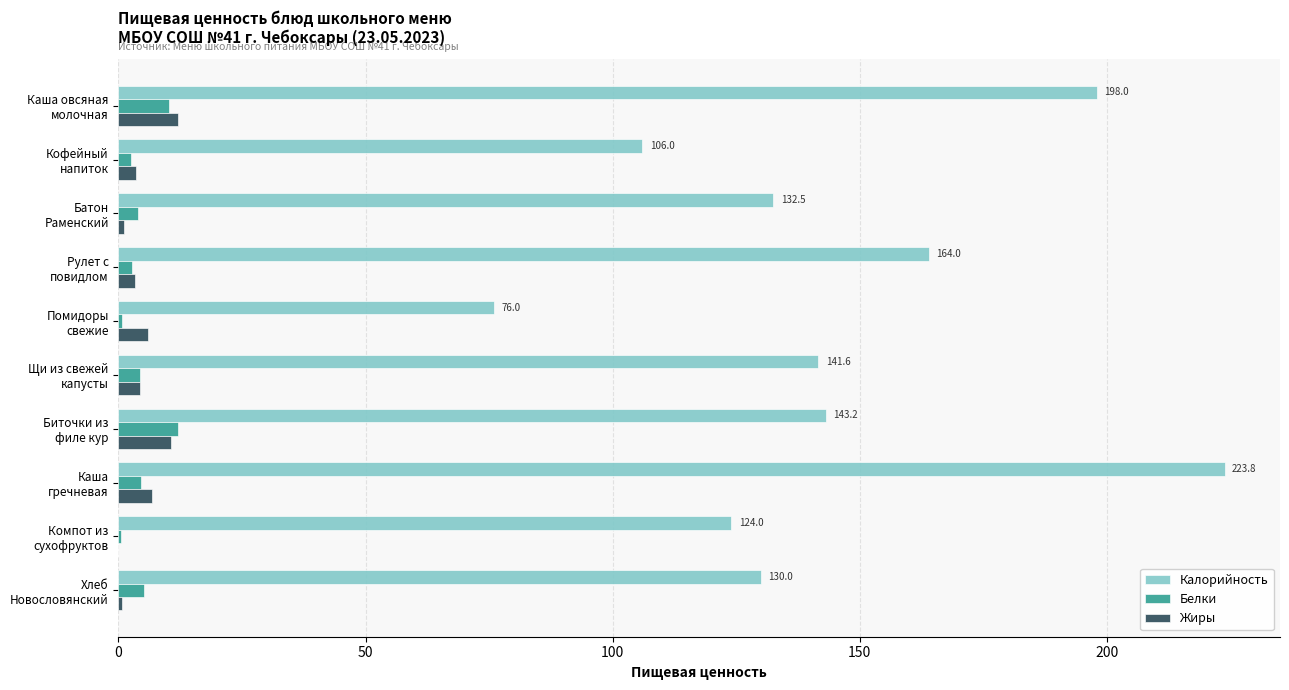

Which series has the largest total across all categories?

Калорийность